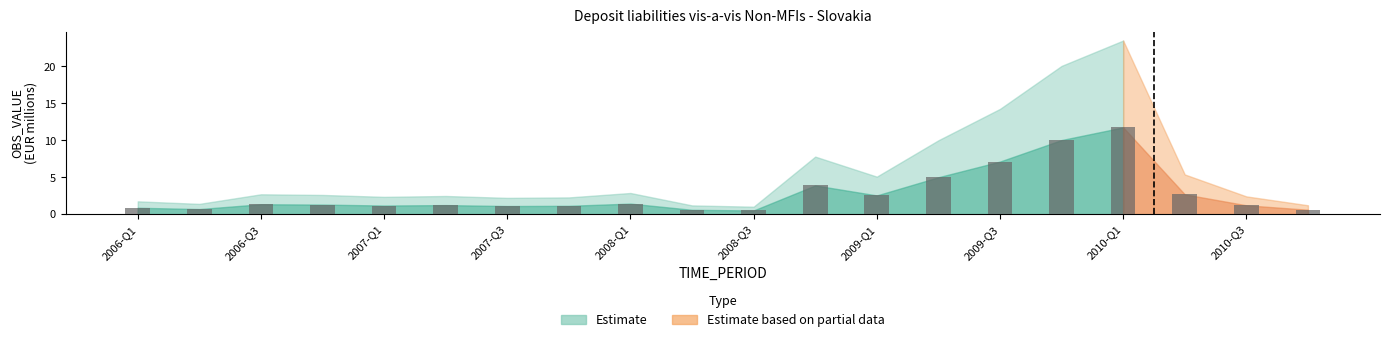

What is the smallest value displayed?

0.5